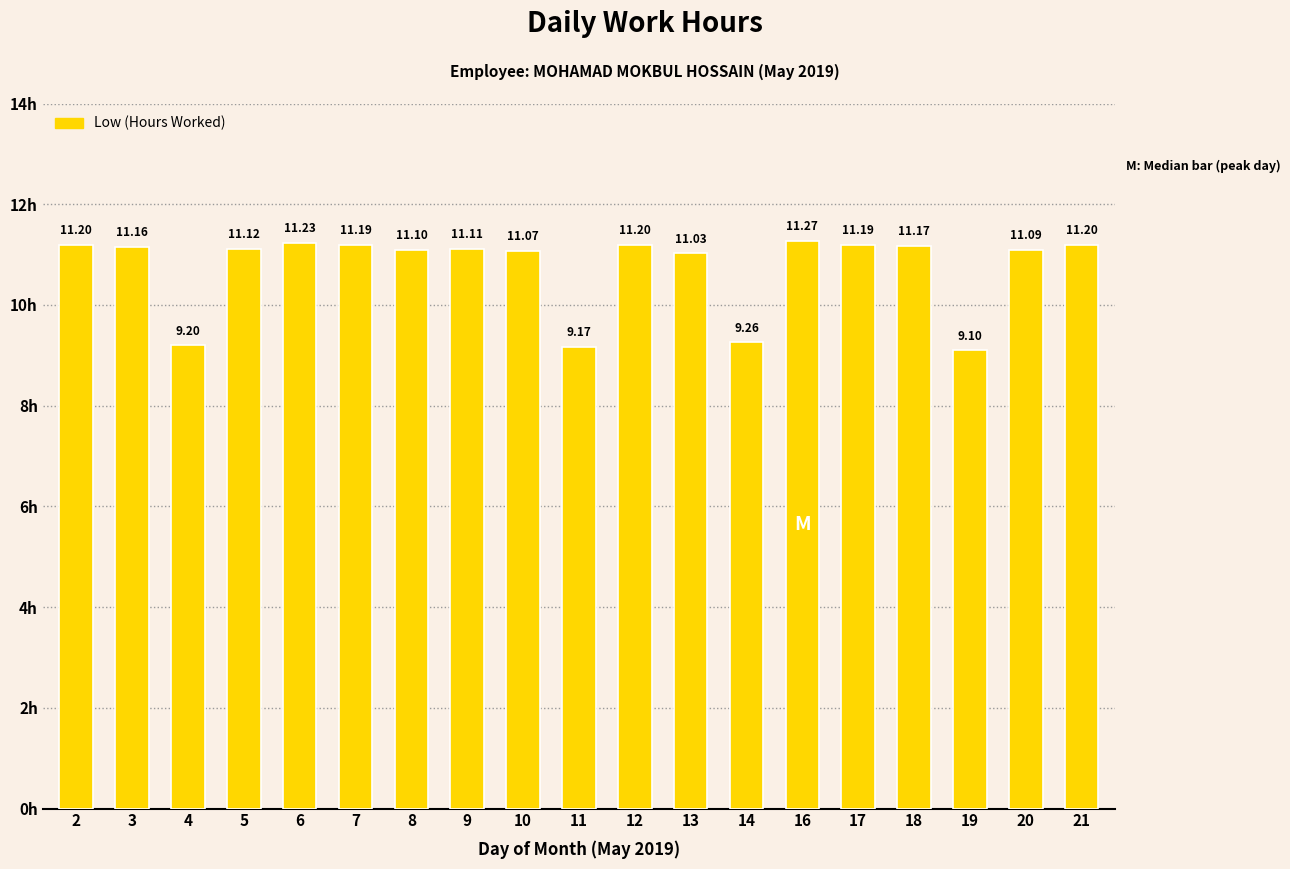

Are the bars grouped side by side (vs. stacked)?

No